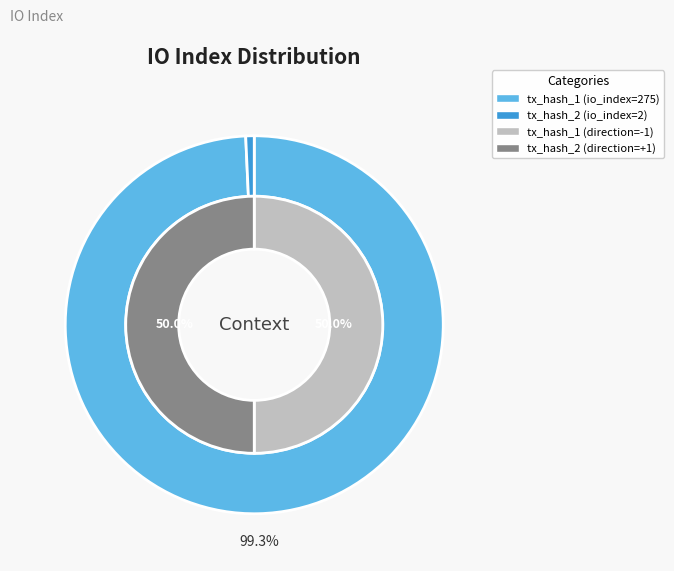

The io_index slice represents 99% of the pie. True or false?

True